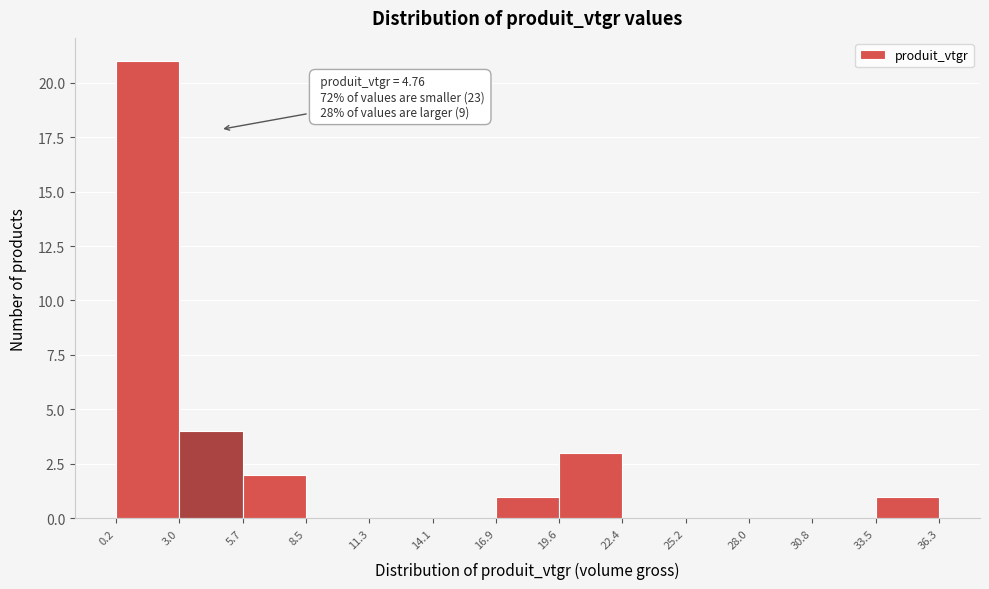

Which range on the x-axis has the tallest bar?

0.2 to 3.0